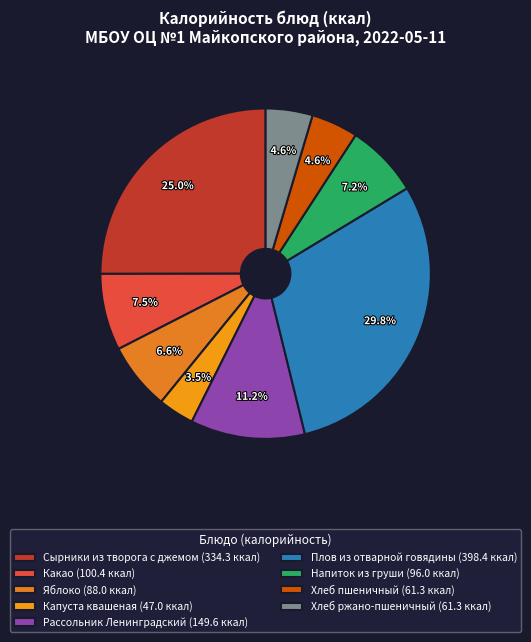

Does Рассольник Ленинградский represent more than half of the total?

No